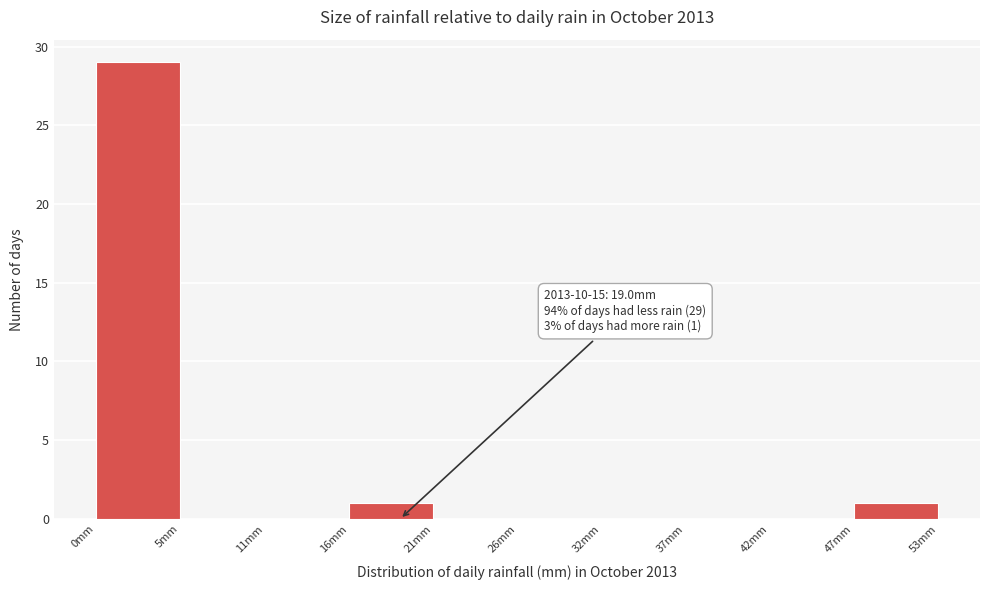

Which range on the x-axis has the tallest bar?

0 to 5